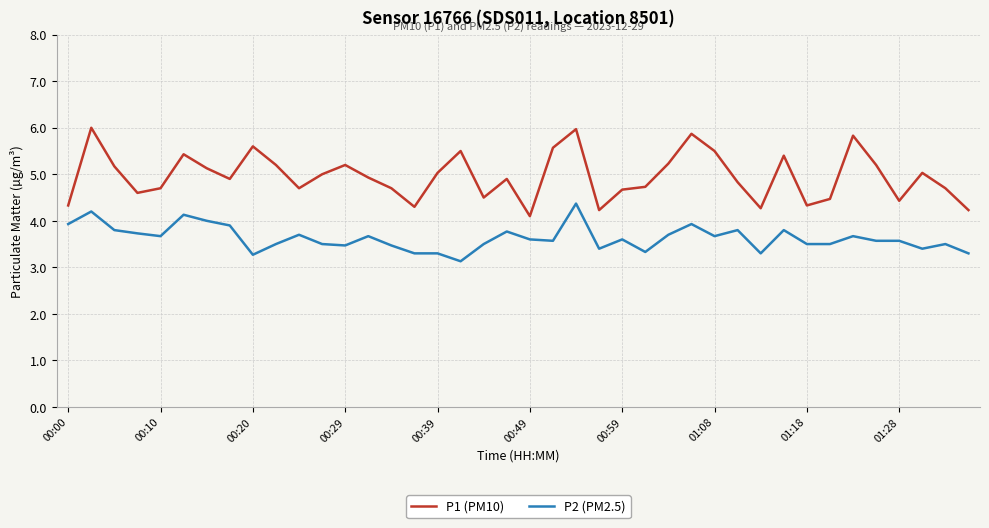

Reading left to right, transcribe all the data shown in this chart.

P1 (PM10): 4.3	6.0	5.2	4.6	4.7	5.4	5.1	4.9	5.6	5.2	4.7	5.0	5.2	4.9	4.7	4.3	5.0	5.5	4.5	4.9	4.1	5.6	6.0	4.2	4.7	4.7	5.2	5.9	5.5	4.8	4.3	5.4	4.3	4.5	5.8	5.2	4.4	5.0	4.7	4.2
P2 (PM2.5): 3.9	4.2	3.8	3.7	3.7	4.1	4.0	3.9	3.3	3.5	3.7	3.5	3.5	3.7	3.5	3.3	3.3	3.1	3.5	3.8	3.6	3.6	4.4	3.4	3.6	3.3	3.7	3.9	3.7	3.8	3.3	3.8	3.5	3.5	3.7	3.6	3.6	3.4	3.5	3.3